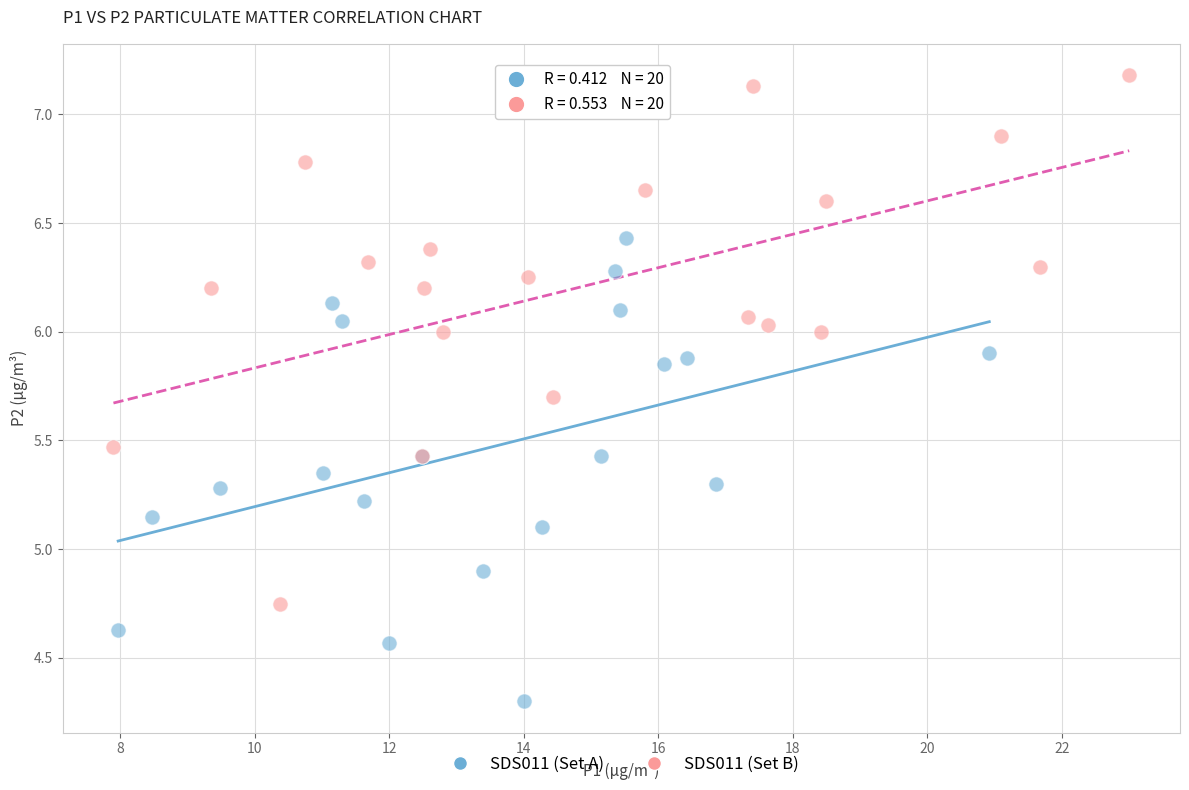

Which series reaches the maximum Y coordinate?

SDS011 (Set B)